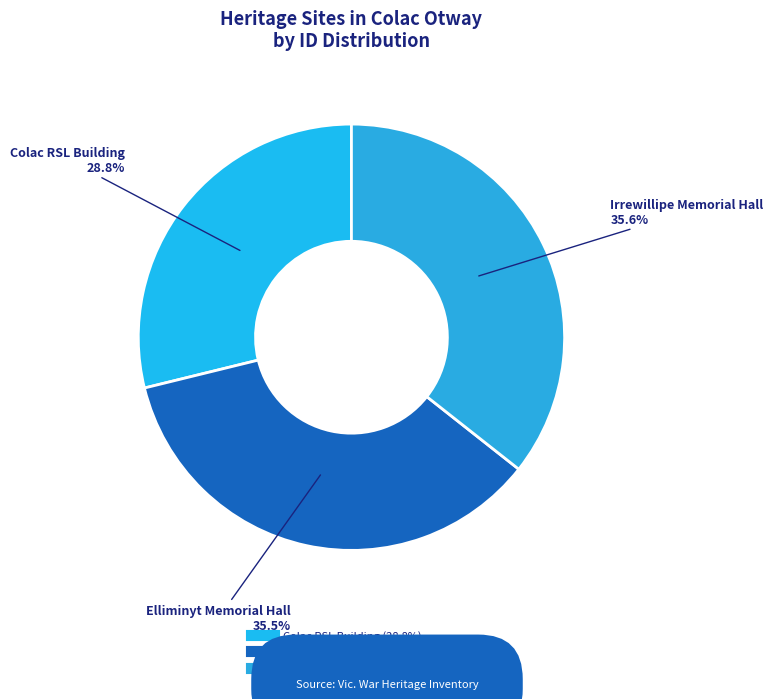

Approximately how many times larger is the value at Elliminyt Memorial Hall compared to Irrewillipe Memorial Hall?

1.0